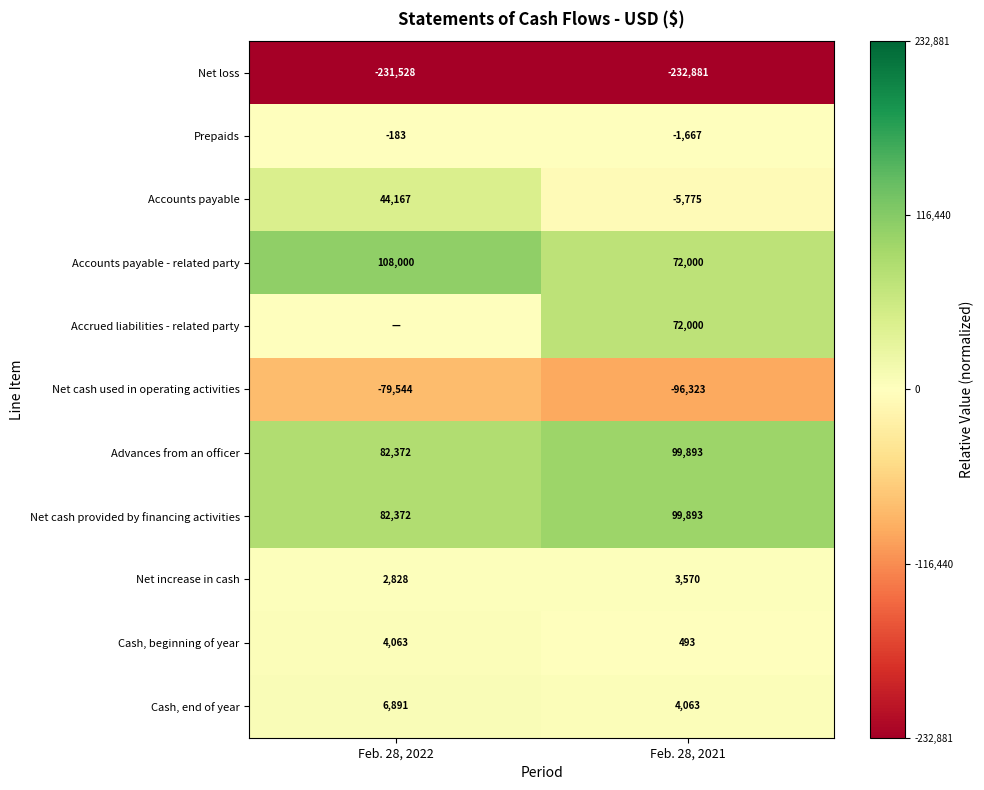

What is the total value across all series at Feb. 28, 2021?

15266.0